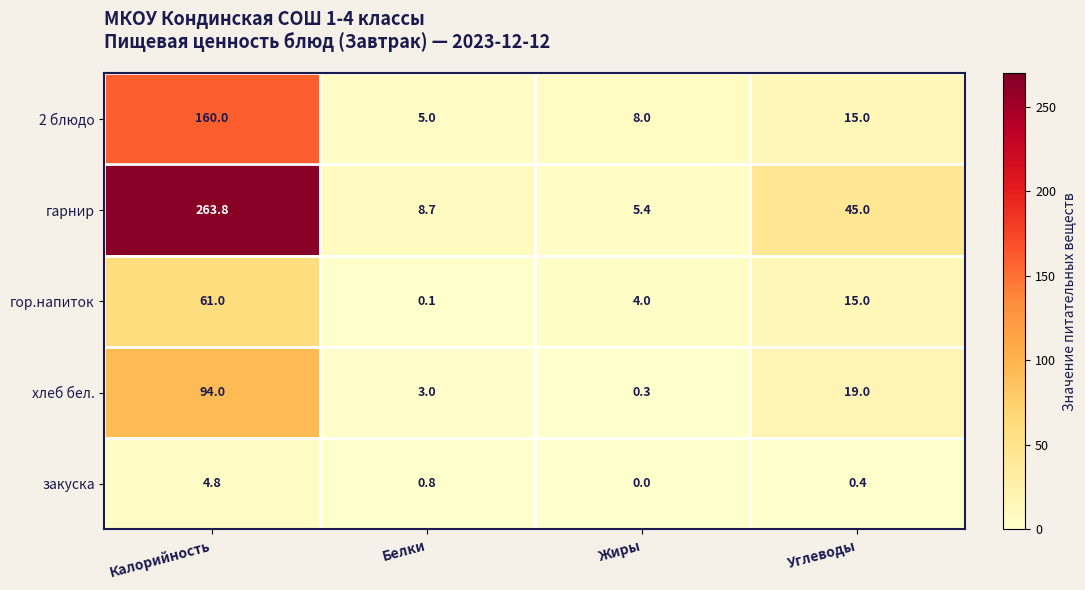

Rank the series at Белки from lowest to highest value.

гор.напиток, закуска, хлеб бел., 2 блюдо, гарнир